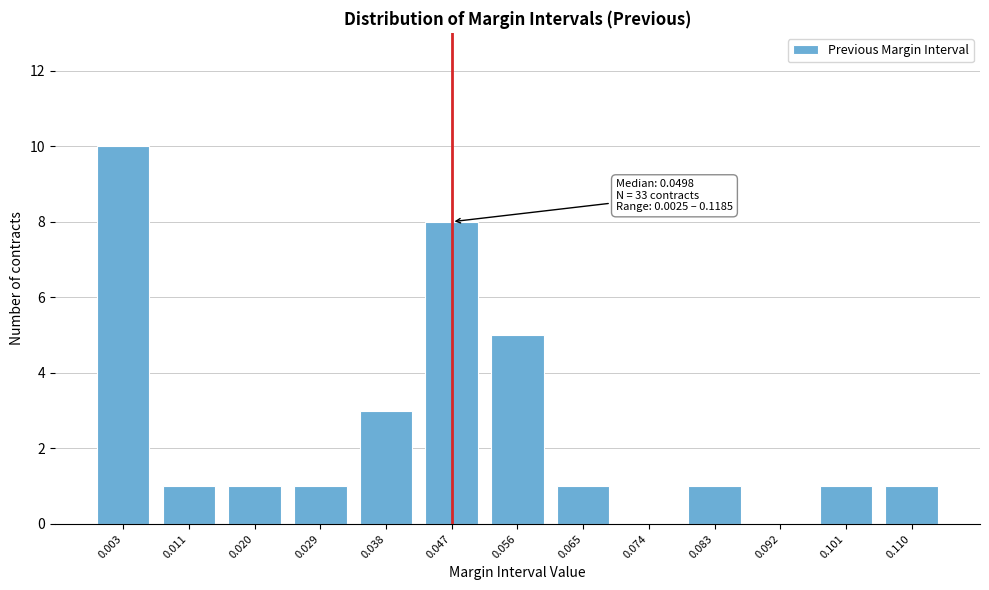

Reading left to right, list all the values displayed in this chart.

0.003=10	0.011=1	0.020=1	0.029=1	0.038=3	0.047=8	0.056=5	0.065=1	0.074=0	0.083=1	0.092=0	0.101=1	0.110=1